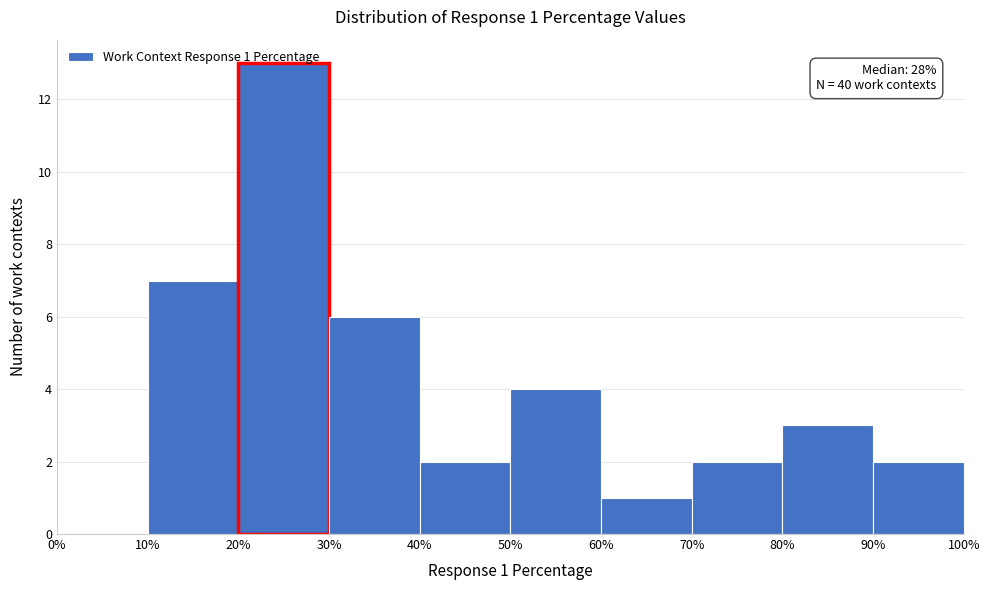

Which range on the x-axis has the tallest bar?

20% to 30%